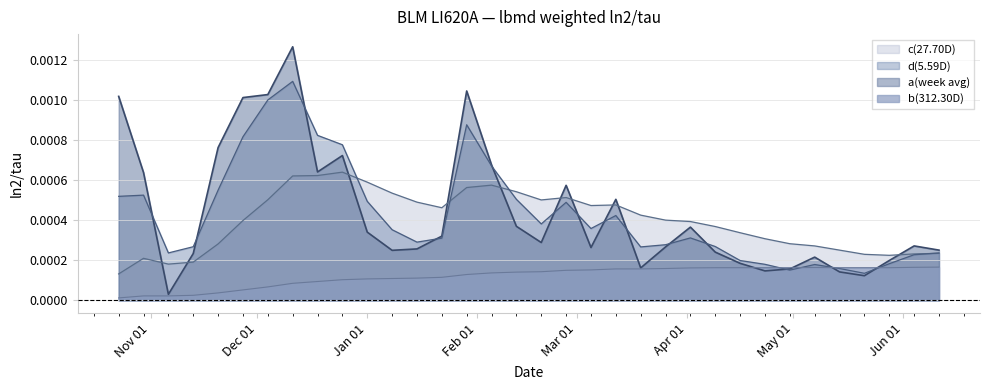

Reading left to right, list all the values displayed in this chart.

a(week avg): 0.0	0.0	0.0	0.0	0.0	0.0	0.0	0.0	0.0	0.0	0.0	0.0	0.0	0.0	0.0	0.0	0.0	0.0	0.0	0.0	0.0	0.0	0.0	0.0	0.0	0.0	0.0	0.0	0.0	0.0	0.0	0.0	0.0	0.0
b(312.30D): 0.0	0.0	0.0	0.0	0.0	0.0	0.0	0.0	0.0	0.0	0.0	0.0	0.0	0.0	0.0	0.0	0.0	0.0	0.0	0.0	0.0	0.0	0.0	0.0	0.0	0.0	0.0	0.0	0.0	0.0	0.0	0.0	0.0	0.0
c(27.70D): 0.0	0.0	0.0	0.0	0.0	0.0	0.0	0.0	0.0	0.0	0.0	0.0	0.0	0.0	0.0	0.0	0.0	0.0	0.0	0.0	0.0	0.0	0.0	0.0	0.0	0.0	0.0	0.0	0.0	0.0	0.0	0.0	0.0	0.0
d(5.59D): 0.0	0.0	0.0	0.0	0.0	0.0	0.0	0.0	0.0	0.0	0.0	0.0	0.0	0.0	0.0	0.0	0.0	0.0	0.0	0.0	0.0	0.0	0.0	0.0	0.0	0.0	0.0	0.0	0.0	0.0	0.0	0.0	0.0	0.0